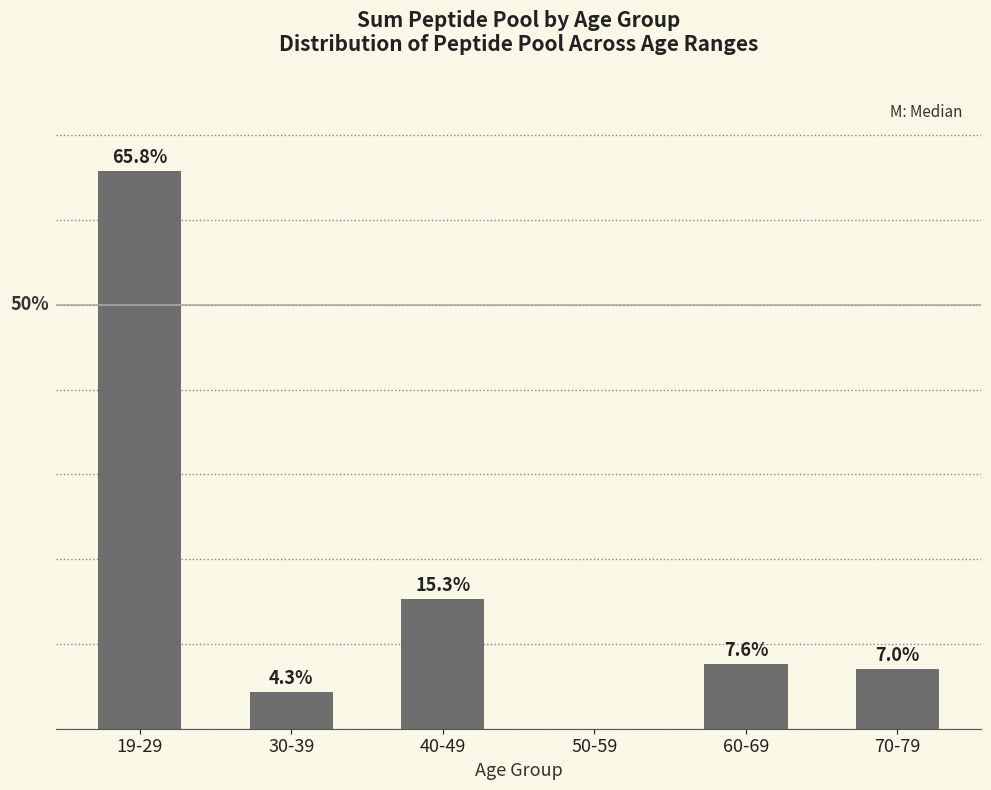

Between 40-49 and 19-29, which is larger?

19-29